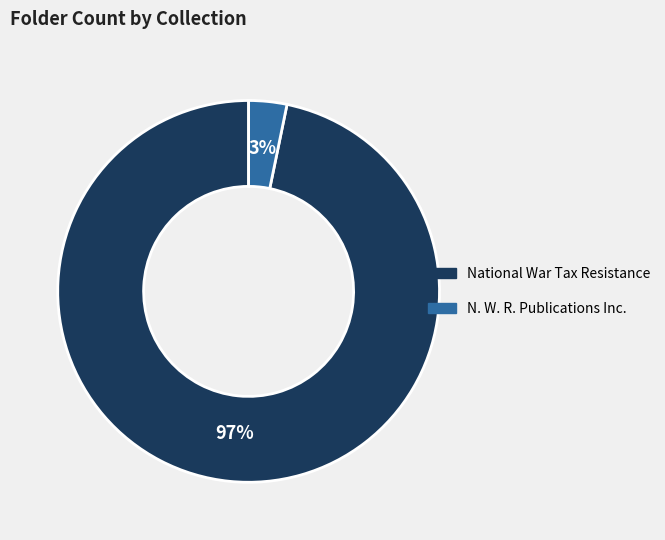

To the nearest percent, what percentage of the pie is N. W. R. Publications Inc.?

3%